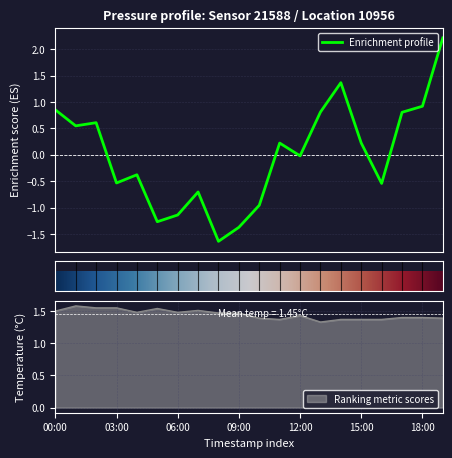

How many data points does each series have?

20